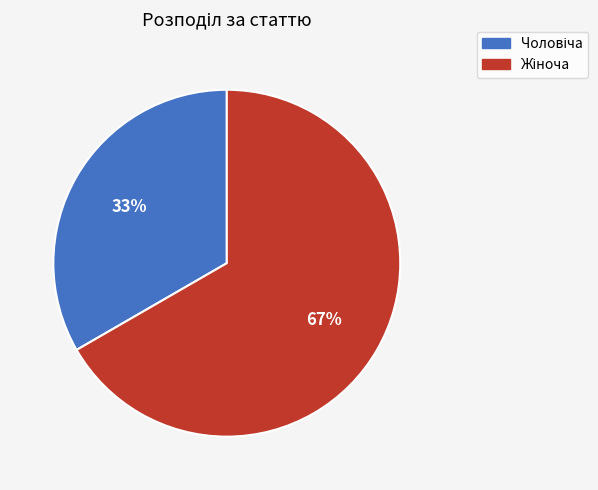

Is there a majority slice in this chart?

Yes